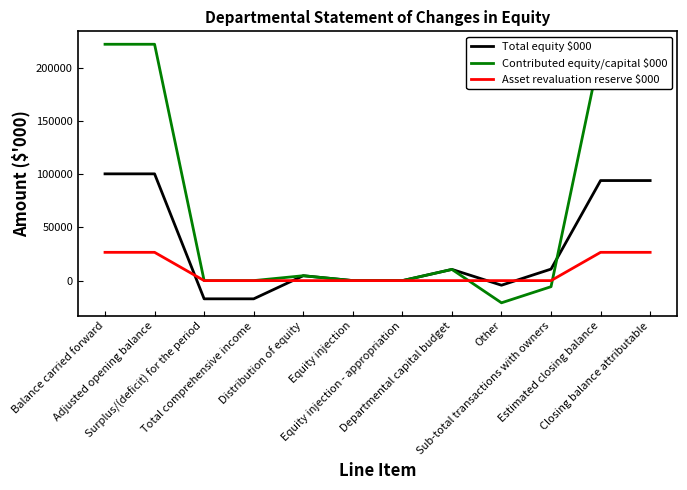

What is the greatest value displayed?

222165